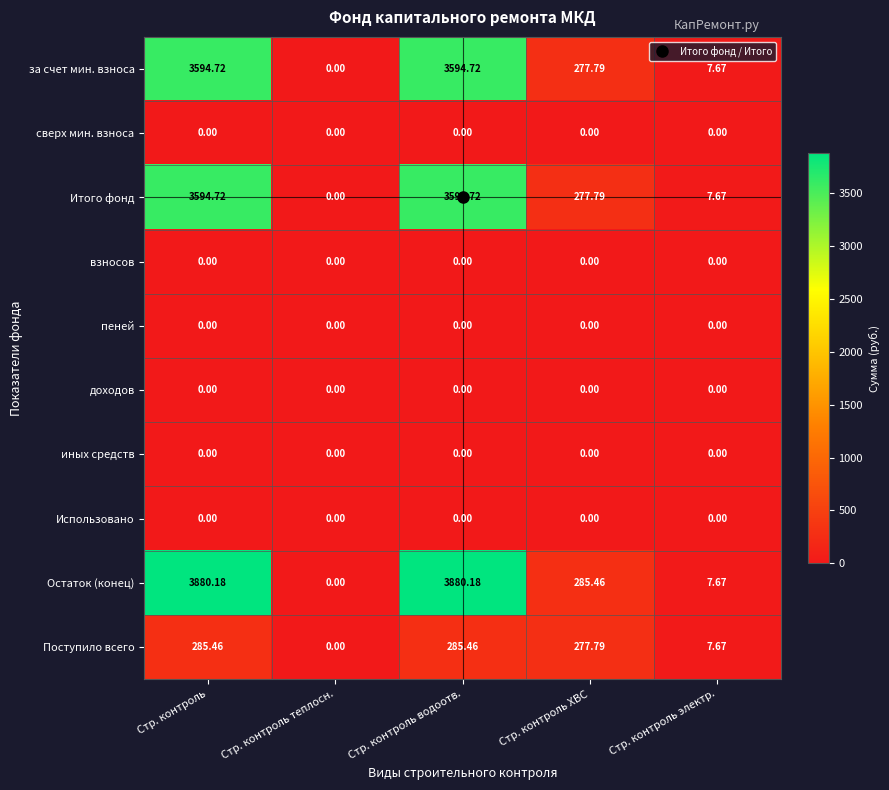

Is the value of иных средств at Стр. контроль водоотв. greater than the value of Остаток (конец) at Стр. контроль водоотв.?

No